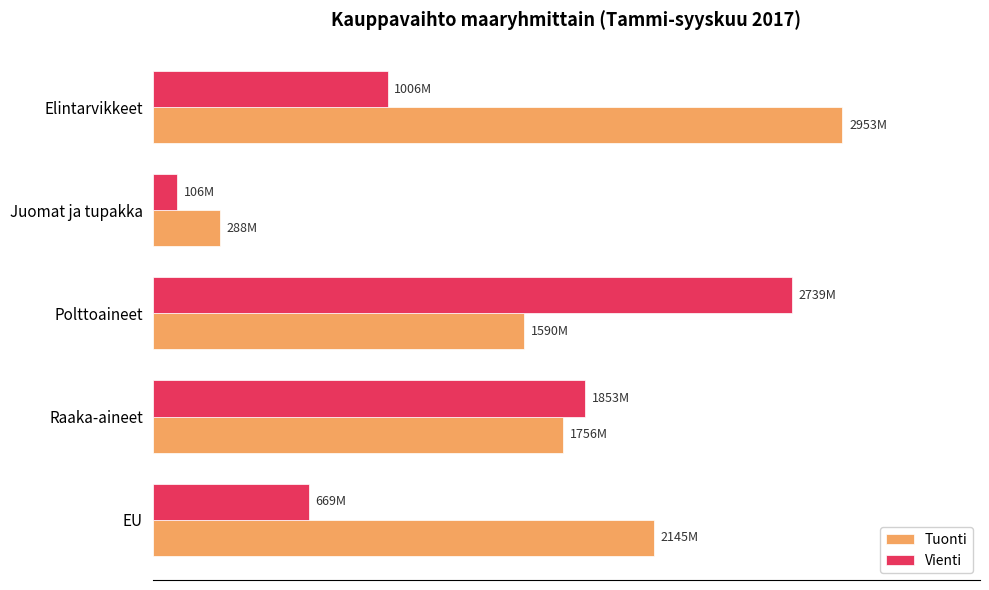

List the series in order of their peak value, lowest first.

Vienti, Tuonti